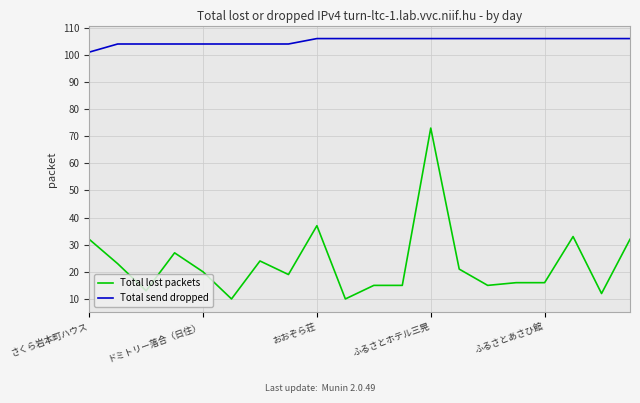

Does the chart have visible grid lines?

Yes